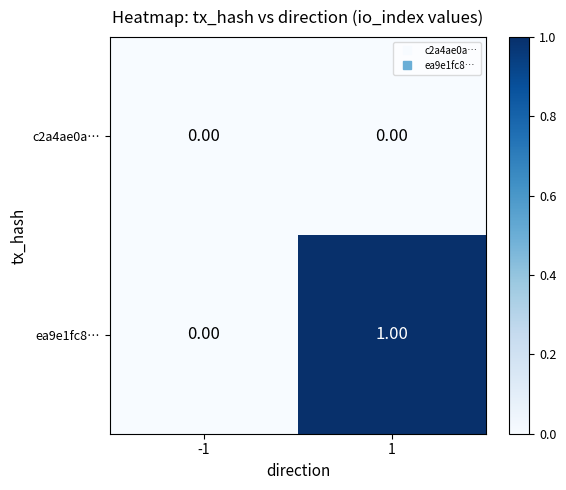

At which category is the sum across all series the highest?

1